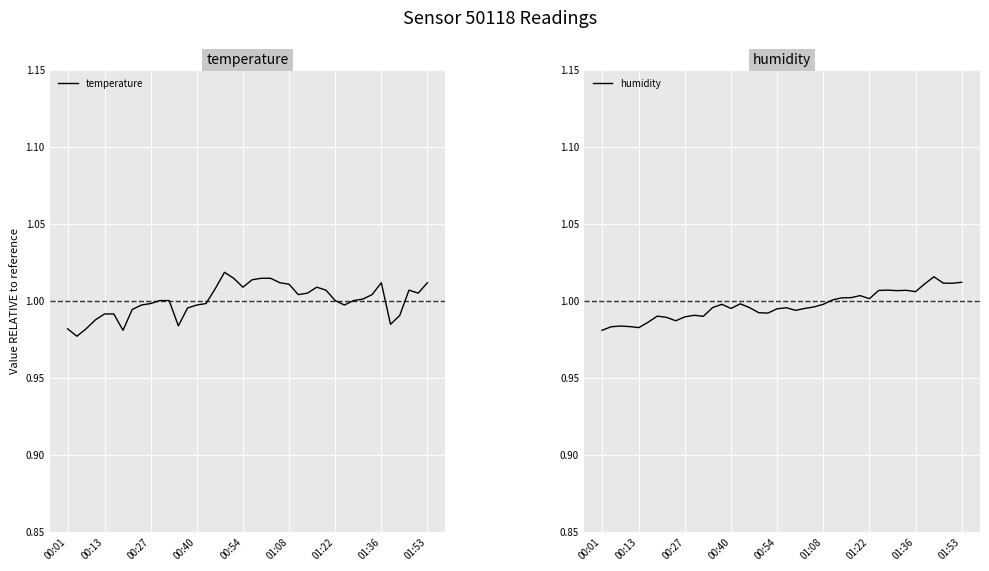

Between which two adjacent categories do humidity and temperature first intersect?

00:01 and 00:13